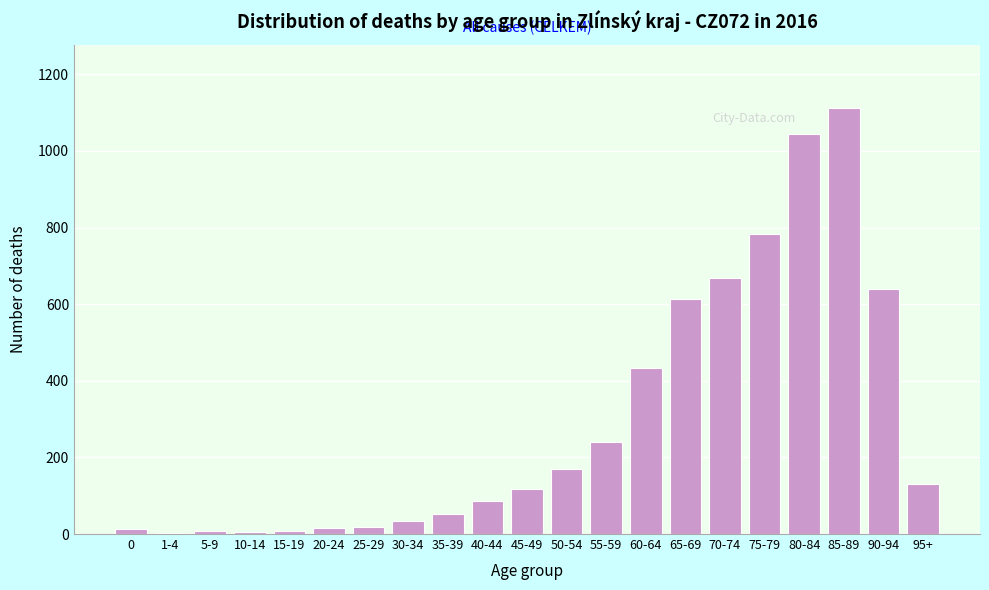

True or false: the data shows 158 at 55-59.

False